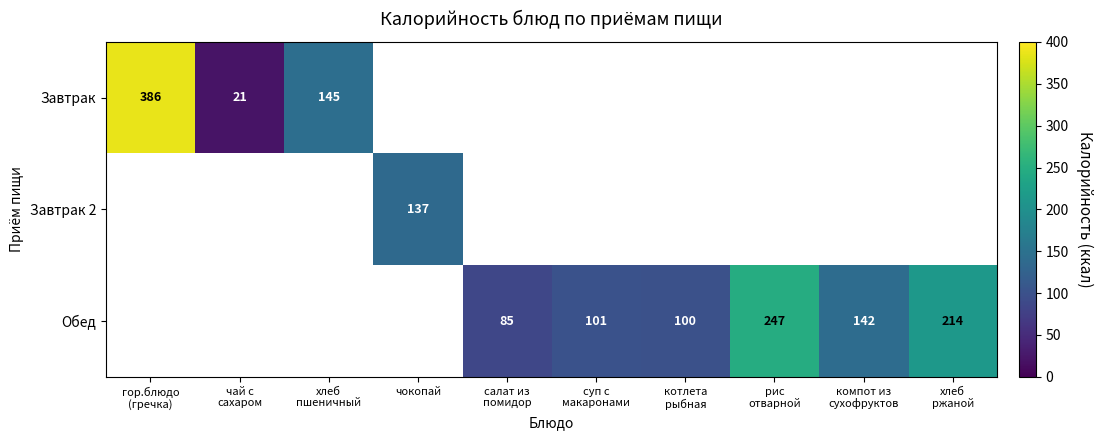

Is it true that Обед equals 116.9 at хлеб ржаной?

False